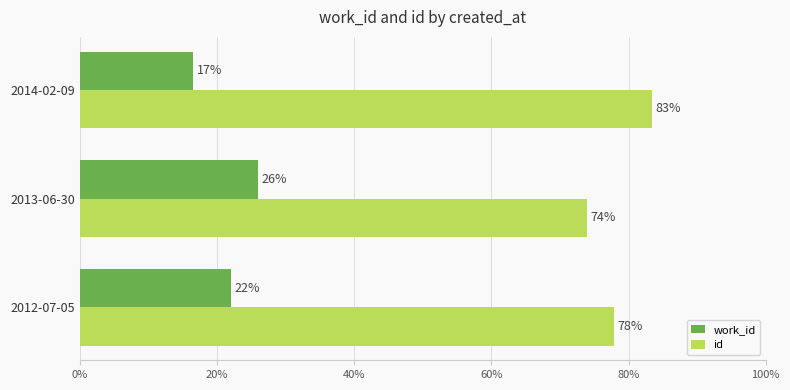

What is the difference between the maximum and minimum values in the work_id series?

9.5